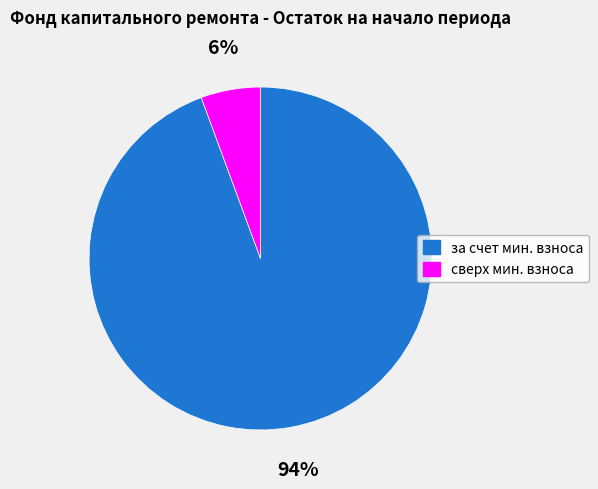

What percentage is the сверх мин. взноса slice, to the nearest percent?

6%